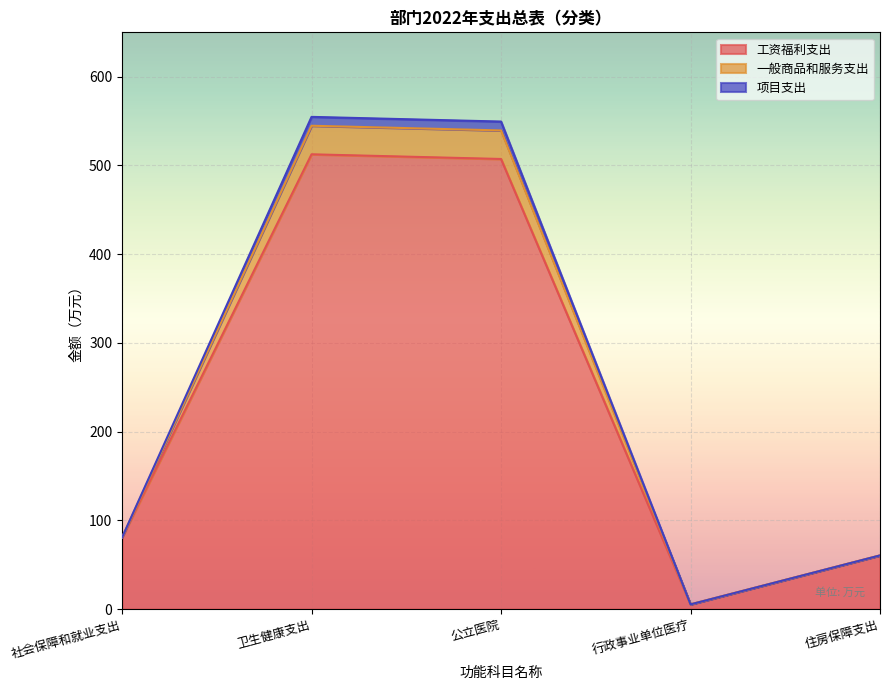

What is the difference between the 工资福利支出 values at 卫生健康支出 and 公立医院?

5.3